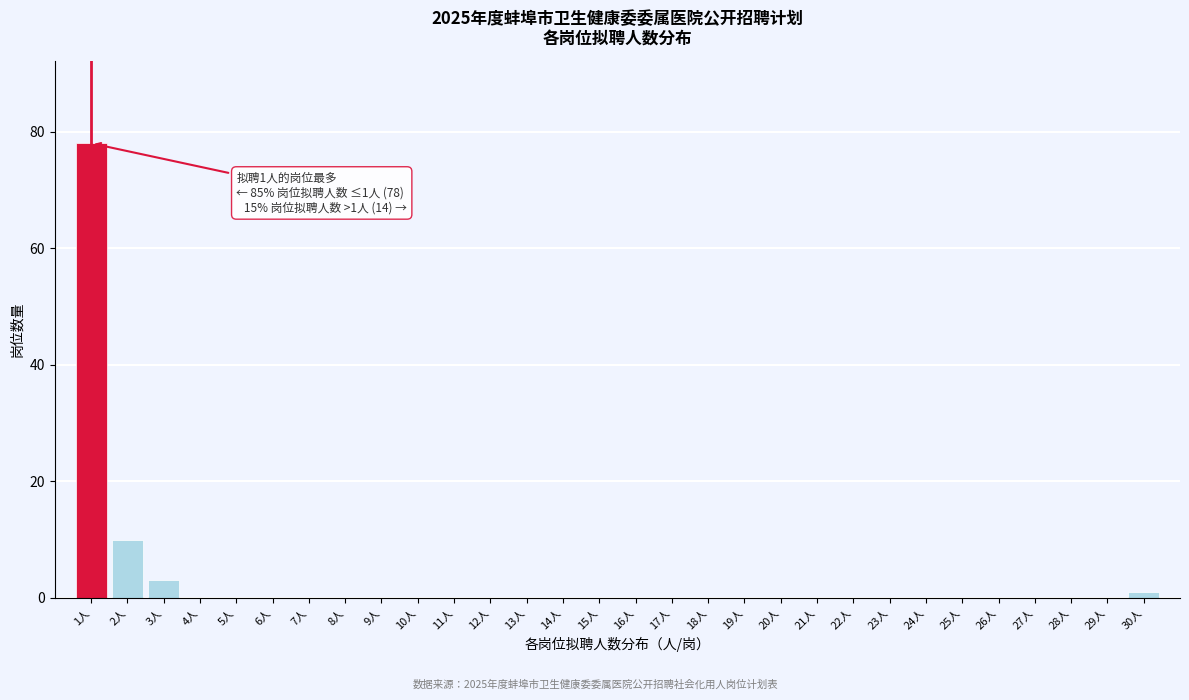

Over which range of the x-axis is the bar tallest?

0.5 to 1.5